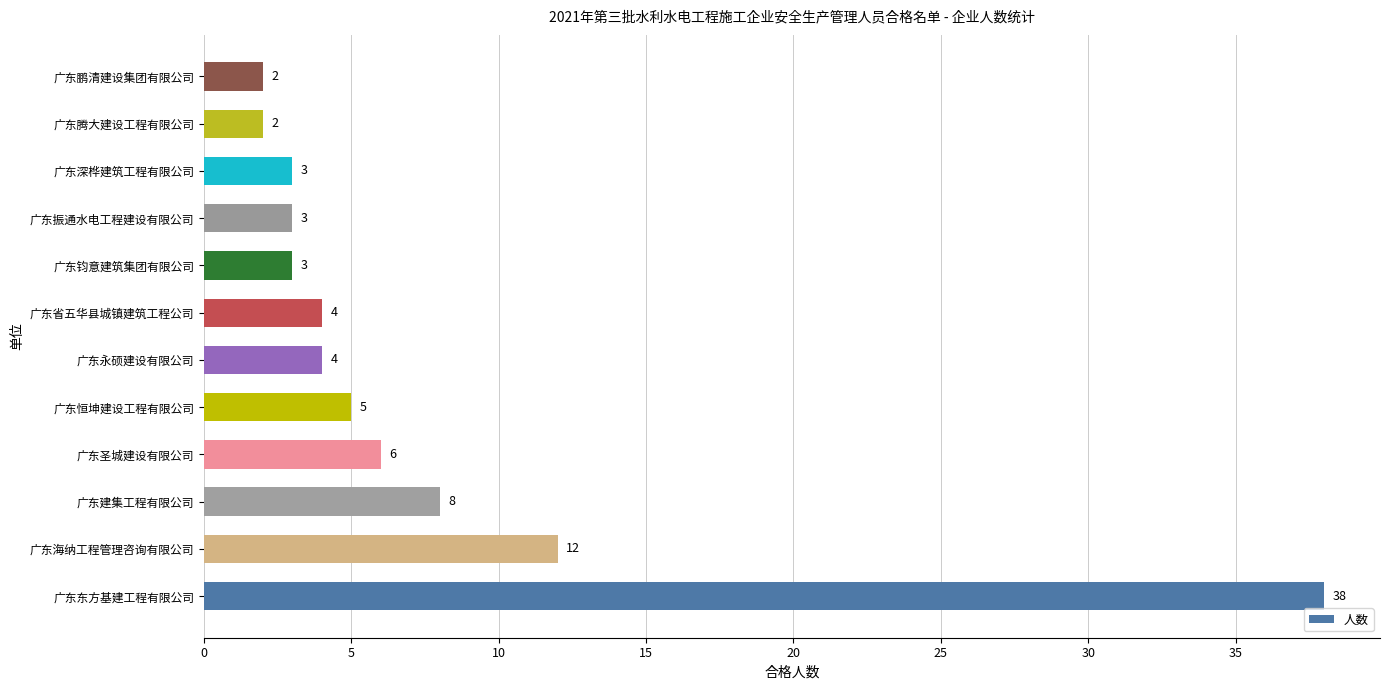

What is the greatest value displayed?

38